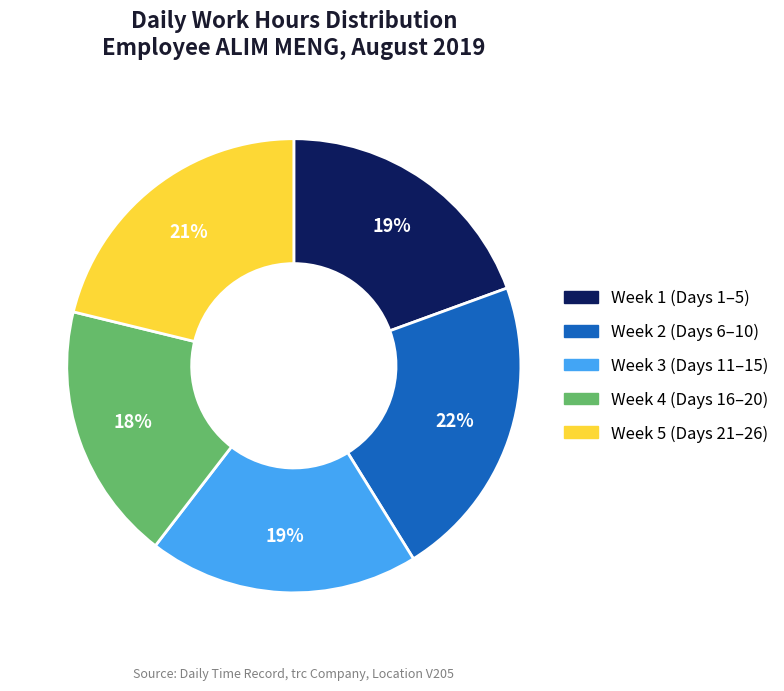

To the nearest percent, what is the average slice percentage?

20%